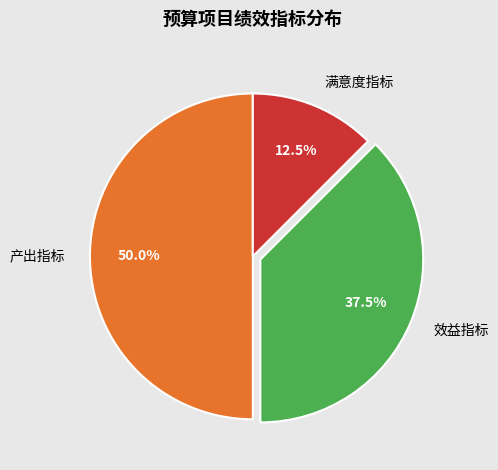

Do 产出指标 and 满意度指标 together represent more than half of the pie?

Yes